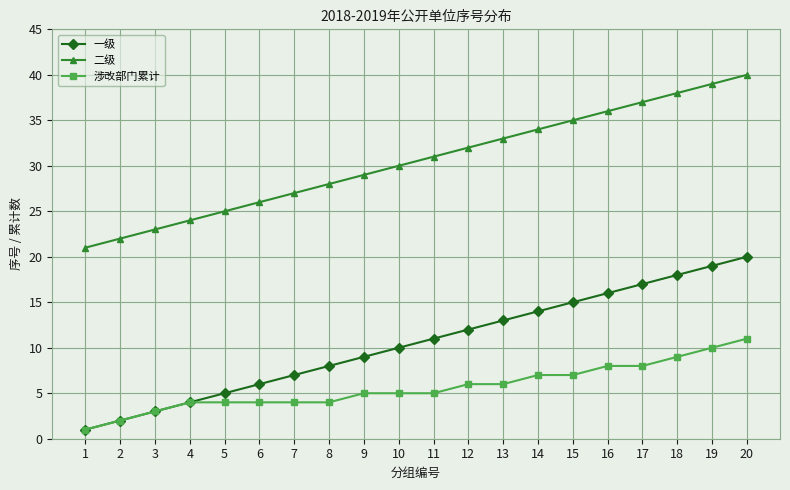

Count the number of data series in this chart.

3